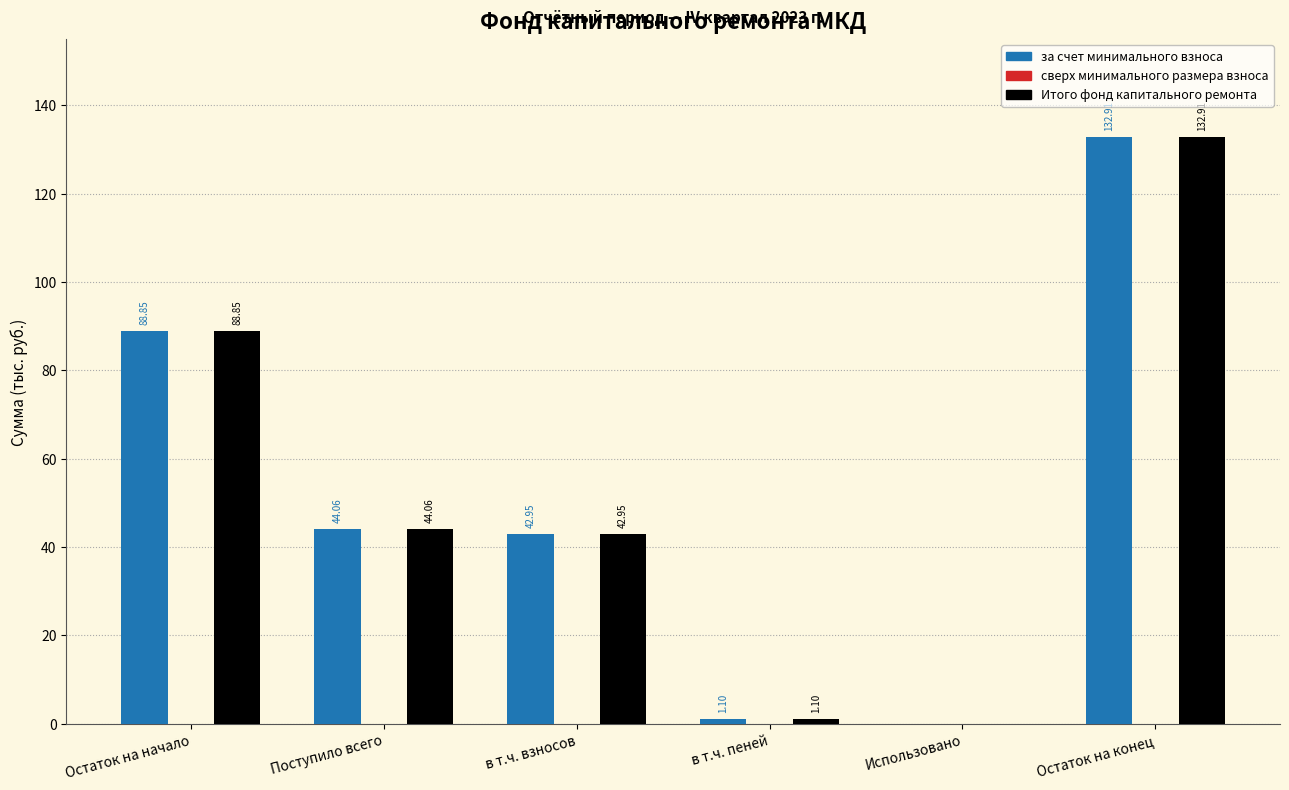

What is the sum of all Итого фонд капитального ремонта values?

309.9